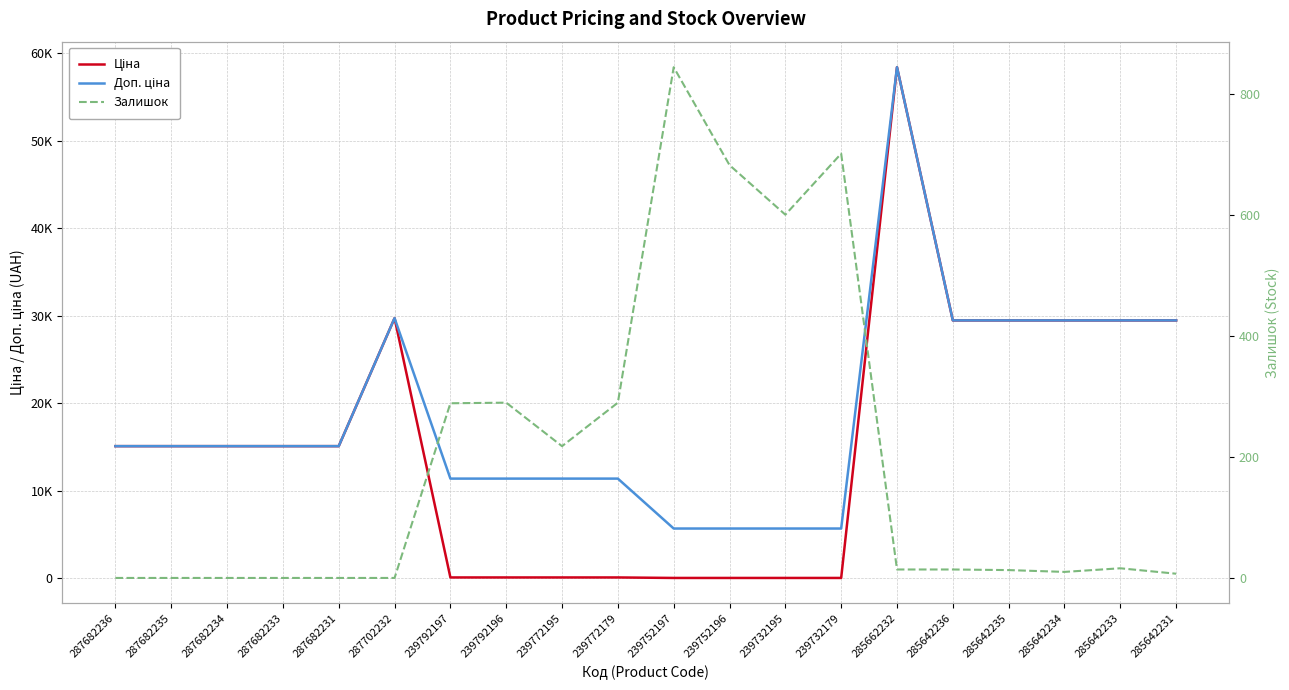

Reading left to right, extract all data points from this chart.

Ціна: 15120.0	15120.0	15120.0	15120.0	15120.0	29747.2	114.1	114.1	114.1	114.1	57.0	57.0	57.0	57.0	58426.5	29491.5	29491.5	29491.5	29491.5	29491.5
Доп. ціна: 15120.0	15120.0	15120.0	15120.0	15120.0	29747.2	11410.0	11410.0	11410.0	11410.0	5705.0	5705.0	5705.0	5705.0	58426.5	29491.5	29491.5	29491.5	29491.5	29491.5
Залишок: 0.0	0.0	0.0	0.0	0.0	0.0	289.0	290.0	218.0	290.0	845.0	683.0	601.0	702.0	14.0	14.0	13.0	10.0	16.0	7.0